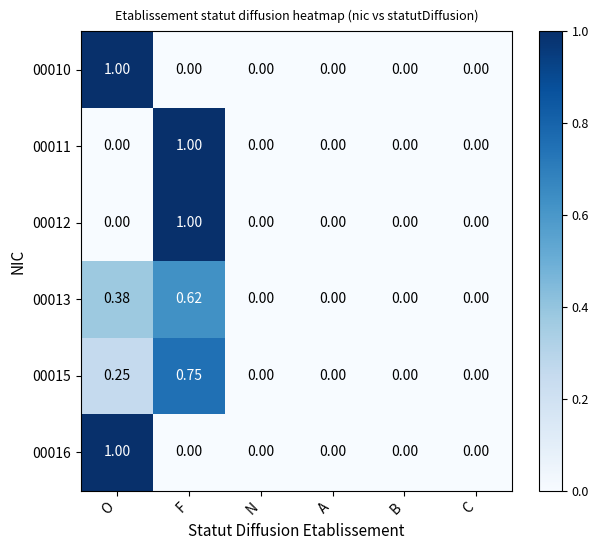

At which category is the sum across all series the highest?

F